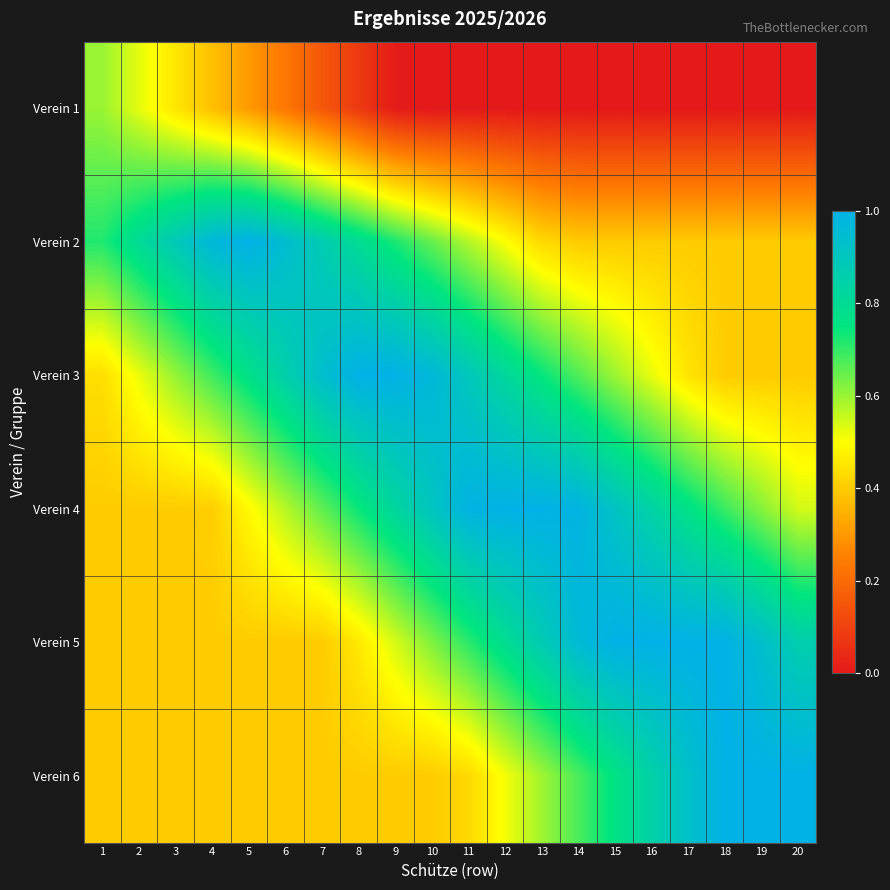

Which has a higher value, 3 or 13?

3